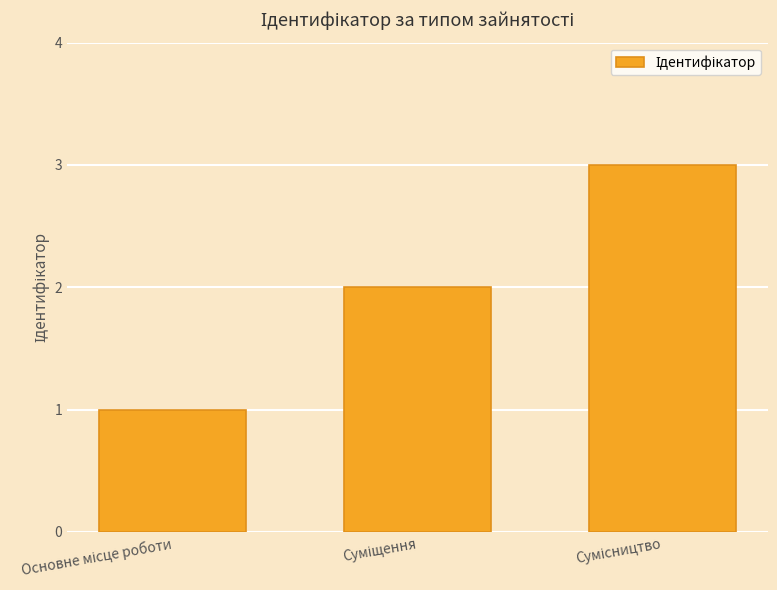

Reading left to right, extract all data points from this chart.

1	2	3